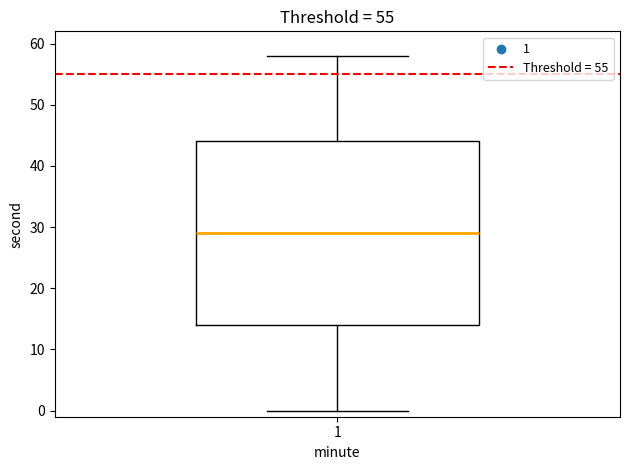

Where does the lower whisker of the box at x = 1 end on the y-axis? The values are not printed on the chart, so give them approximately, as read against the axis.

0